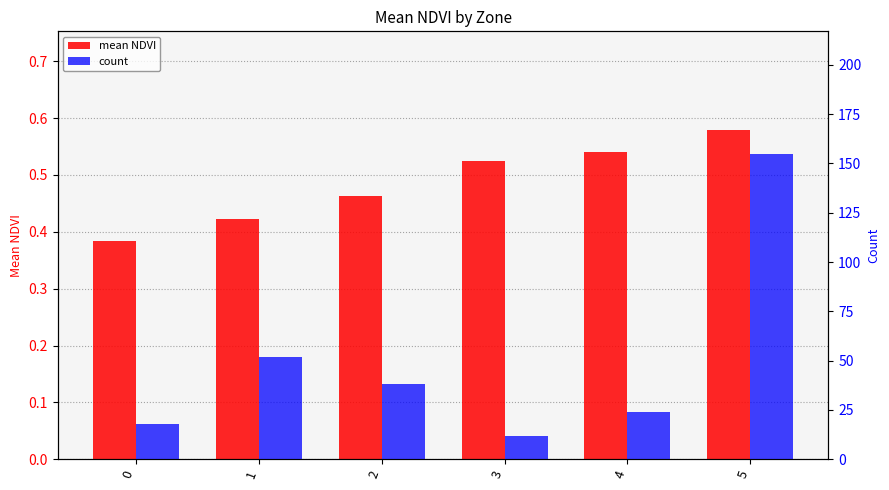

What is the value of the count bar at the 3rd from the left?

38.0